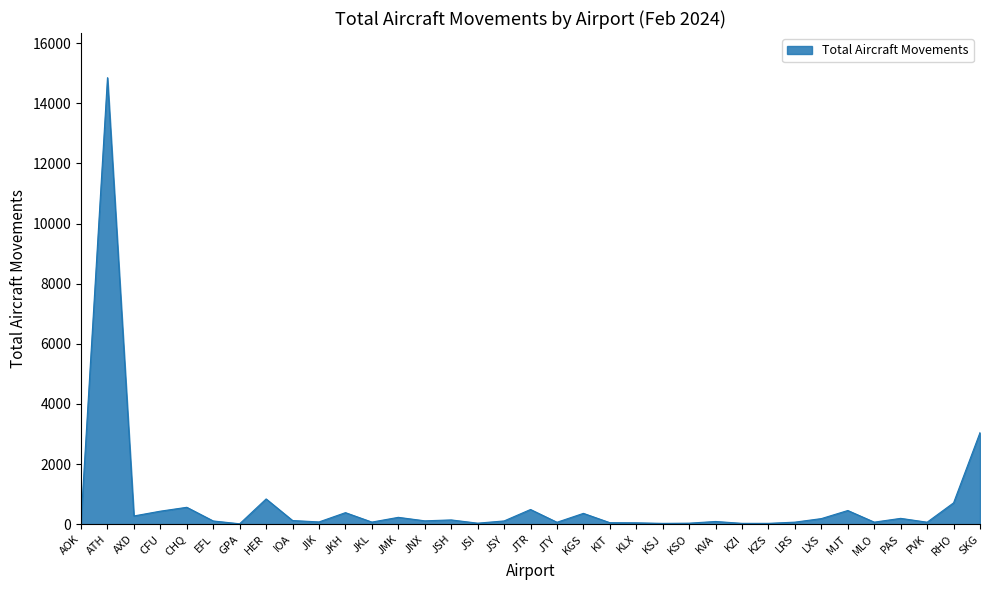

At which label is the value closest to 7434?

SKG